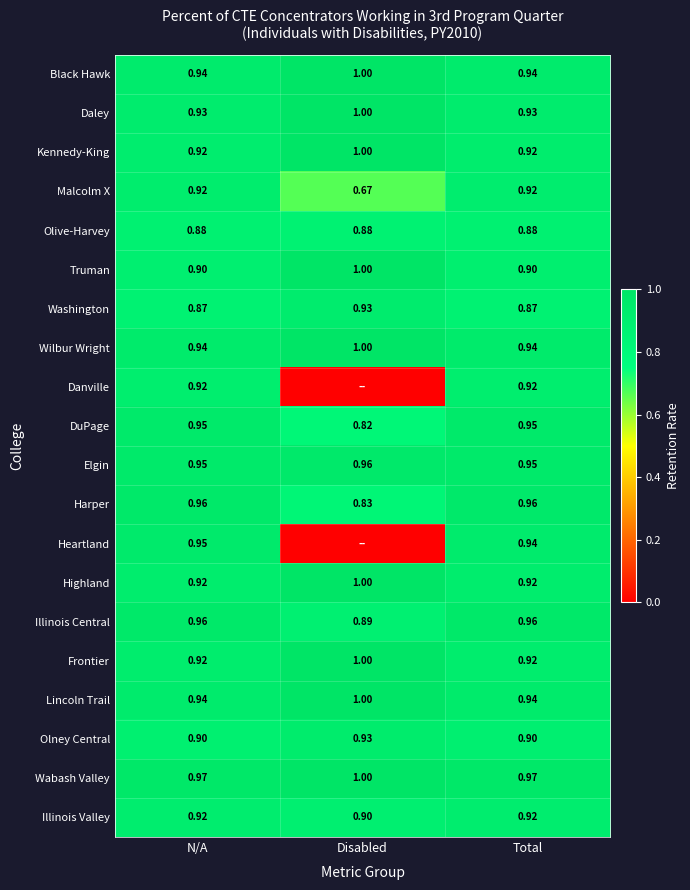

Read the Kennedy-King value at Disabled.

1.0